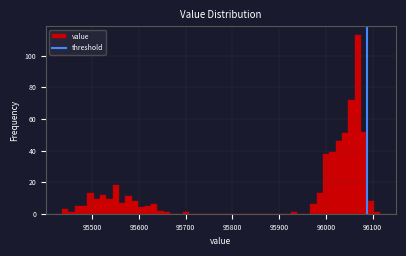

Around what value on the x-axis is the tallest bar? Give the approximate position of its centre, as read against the axis.

96070